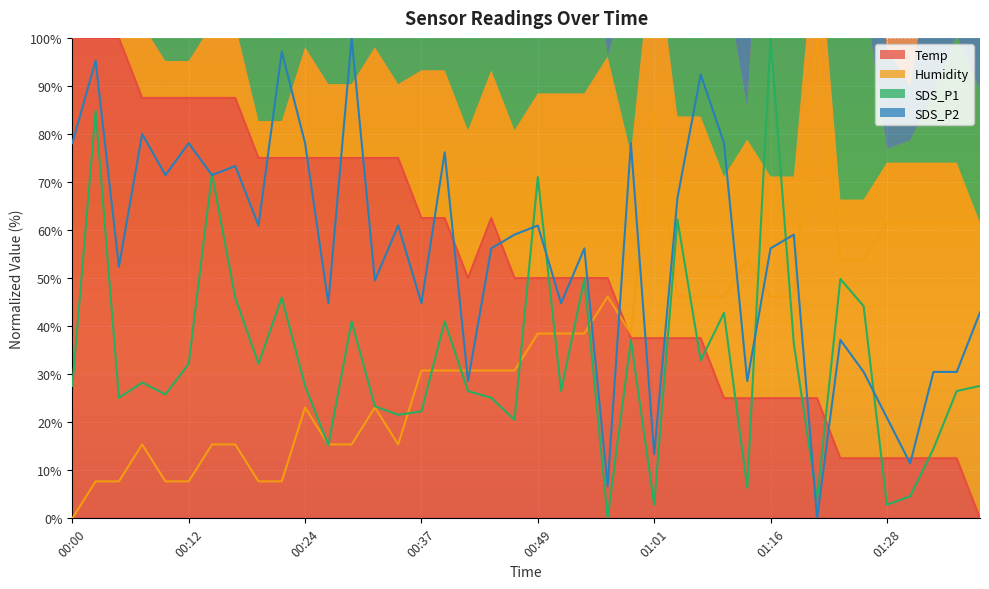

What is the total value across all series at 00:42?

135.8